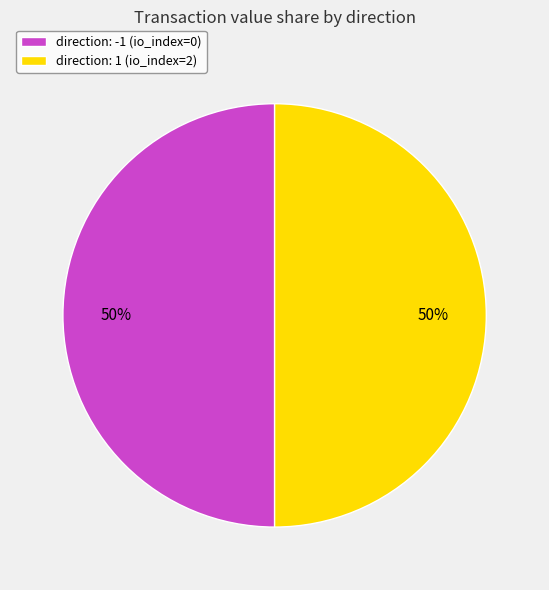

Do direction: 1 (io_index=2) and direction: -1 (io_index=0) together represent more than half of the pie?

Yes